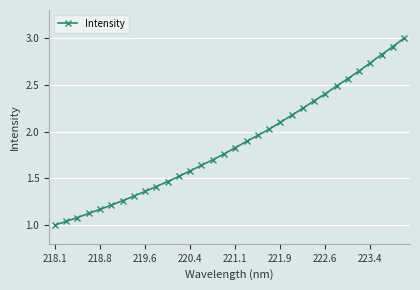

What is the greatest value displayed?

3.0